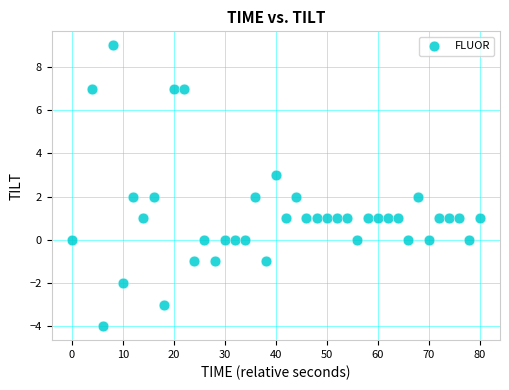

What is the range of X values (max minus min)?

80